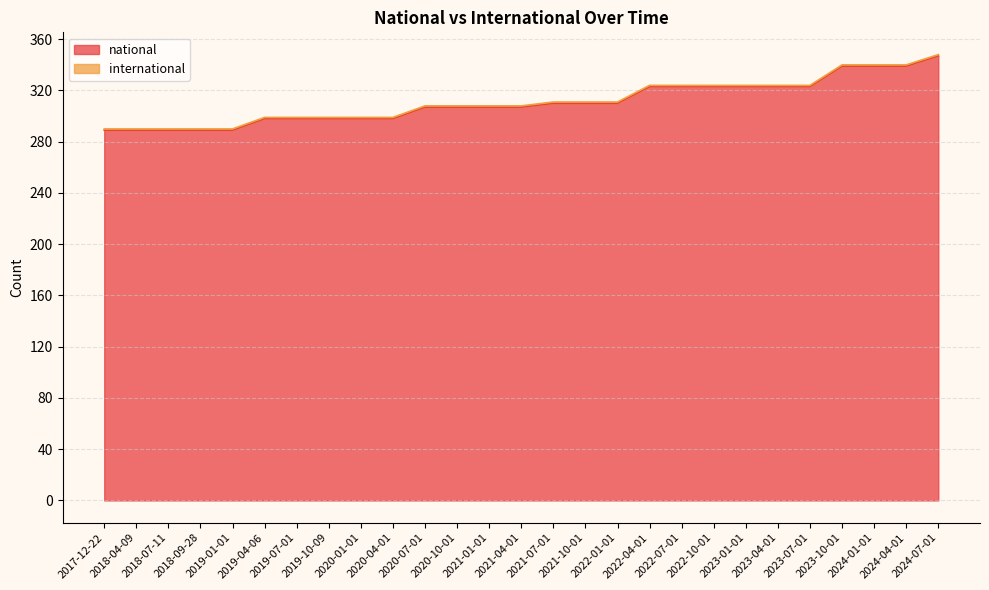

Reading left to right, transcribe all the data shown in this chart.

2017-12-22=289	2018-04-09=289	2018-07-11=289	2018-09-28=289	2019-01-01=289	2019-04-06=298	2019-07-01=298	2019-10-09=298	2020-01-01=298	2020-04-01=298	2020-07-01=307	2020-10-01=307	2021-01-01=307	2021-04-01=307	2021-07-01=310	2021-10-01=310	2022-01-01=310	2022-04-01=323	2022-07-01=323	2022-10-01=323	2023-01-01=323	2023-04-01=323	2023-07-01=323	2023-10-01=339	2024-01-01=339	2024-04-01=339	2024-07-01=347